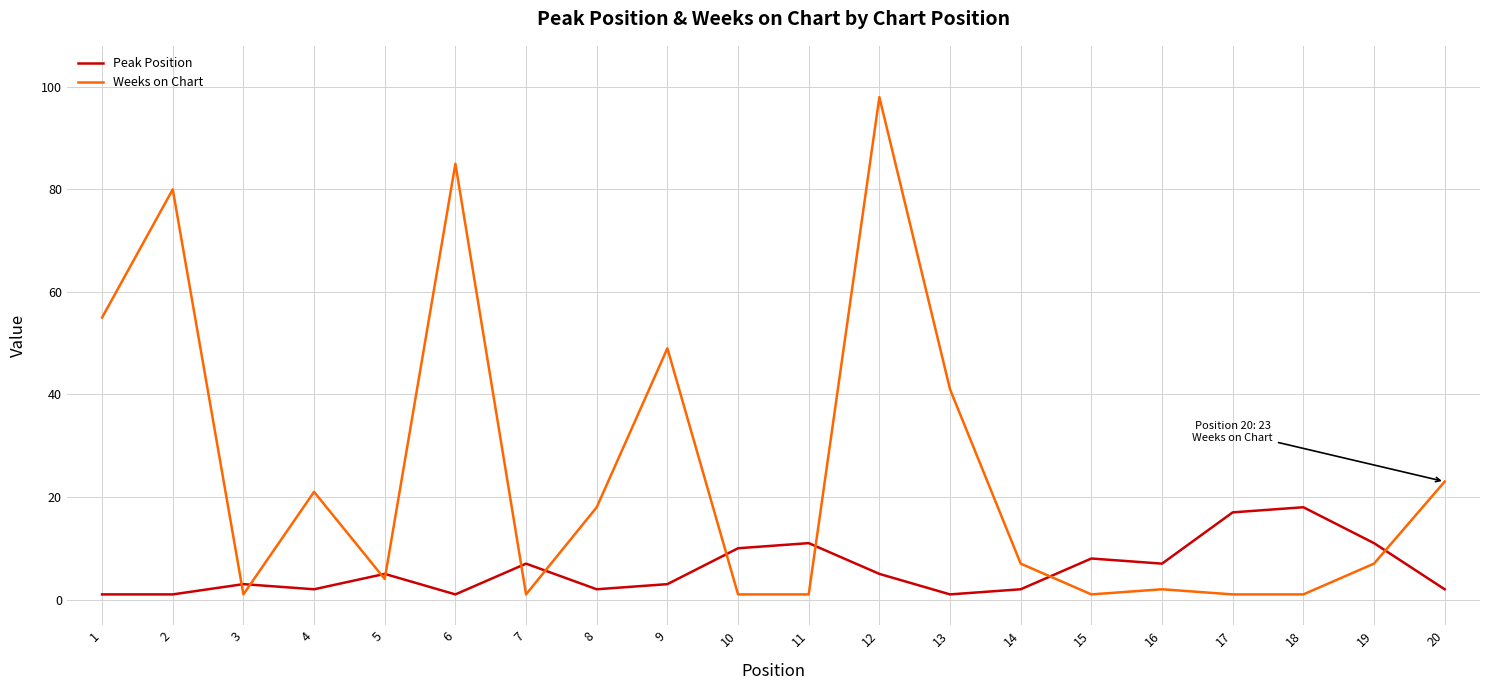

Read the Peak Position value at 16, to the nearest 10.

10